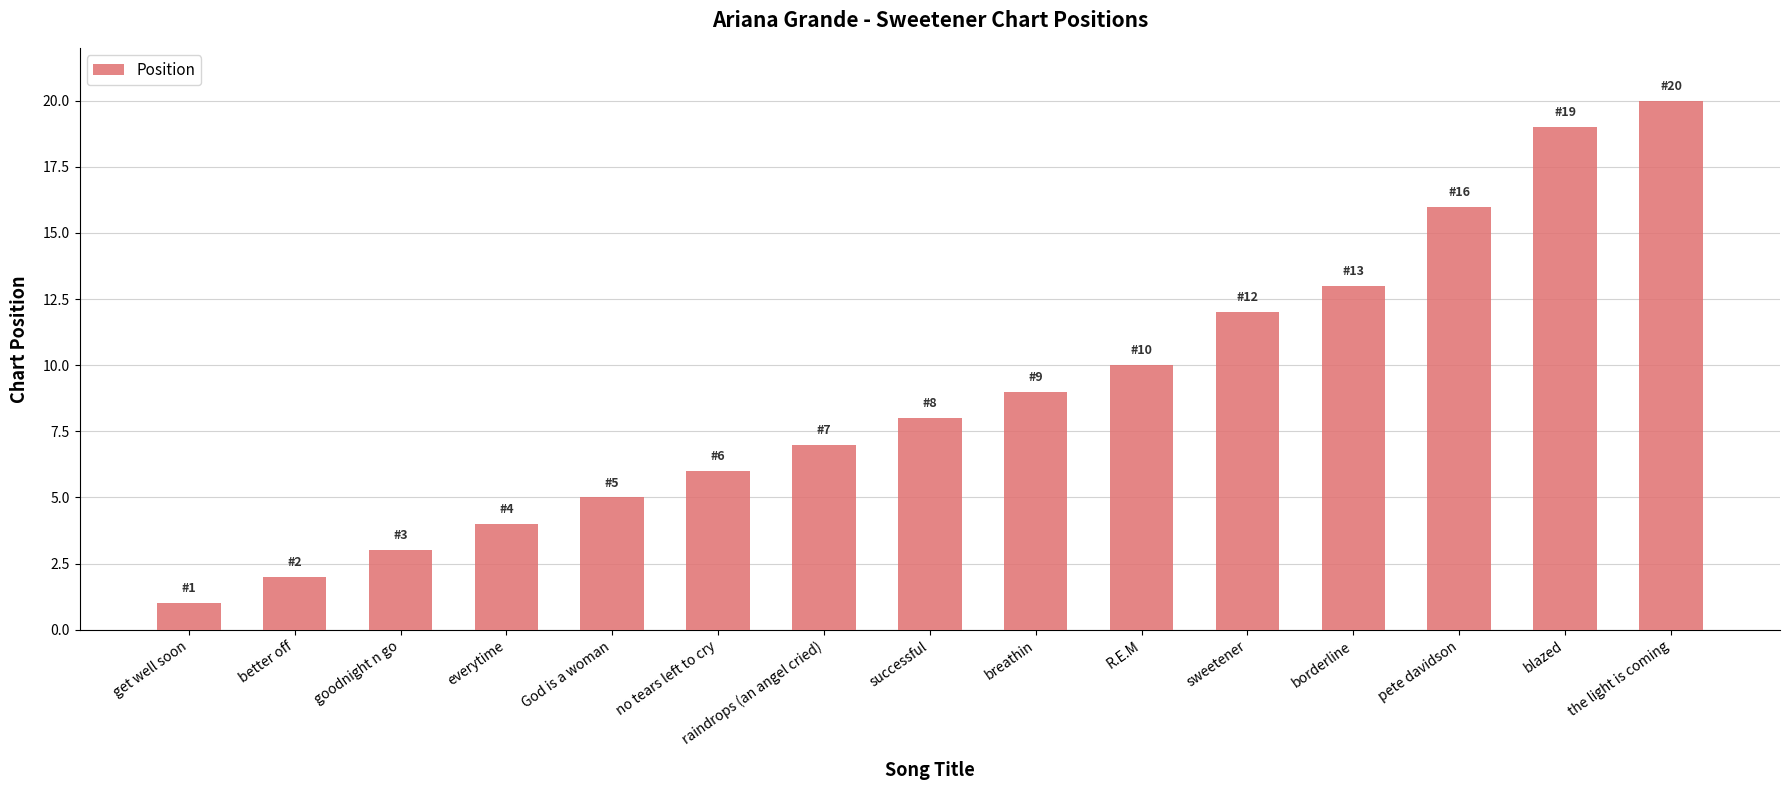

The value at R.E.M is 10. True or false?

True